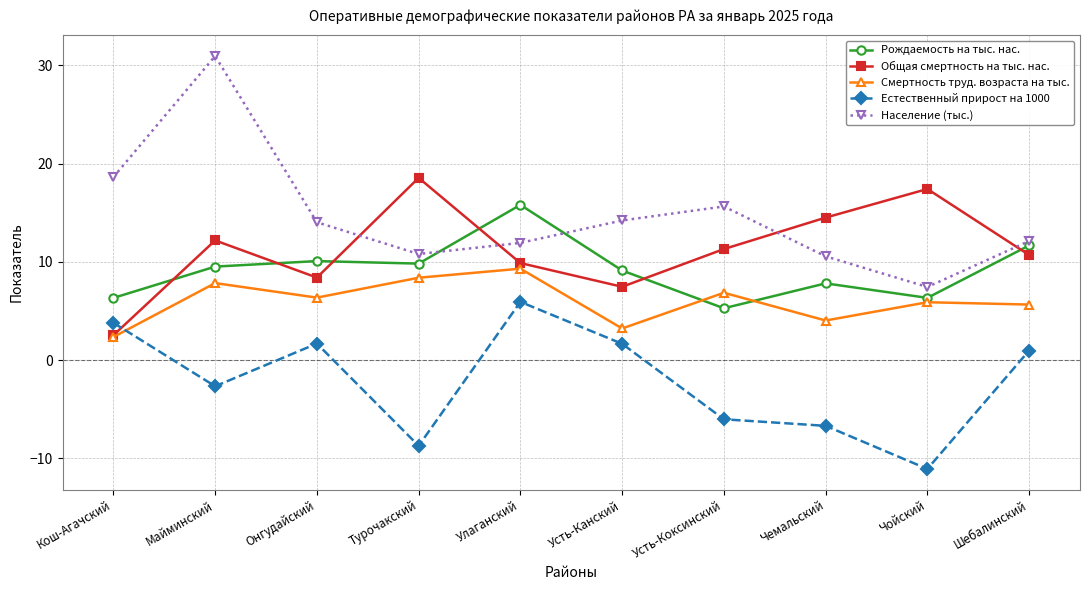

Where does the Естественный прирост на 1000 series first go above 0?

Кош-Агачский